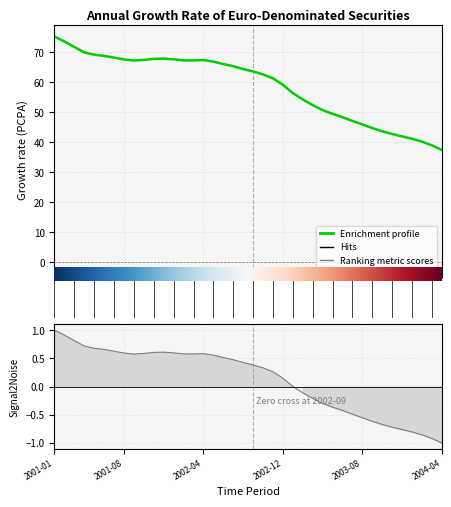

Reading left to right, transcribe all the data shown in this chart.

75.3	73.6	71.8	70.0	69.2	68.8	68.2	67.6	67.3	67.5	67.8	67.9	67.7	67.3	67.3	67.4	66.9	66.1	65.4	64.4	63.6	62.7	61.4	59.2	56.4	54.3	52.4	50.7	49.5	48.4	47.1	45.9	44.8	43.7	42.8	42.0	41.2	40.2	39.0	37.5